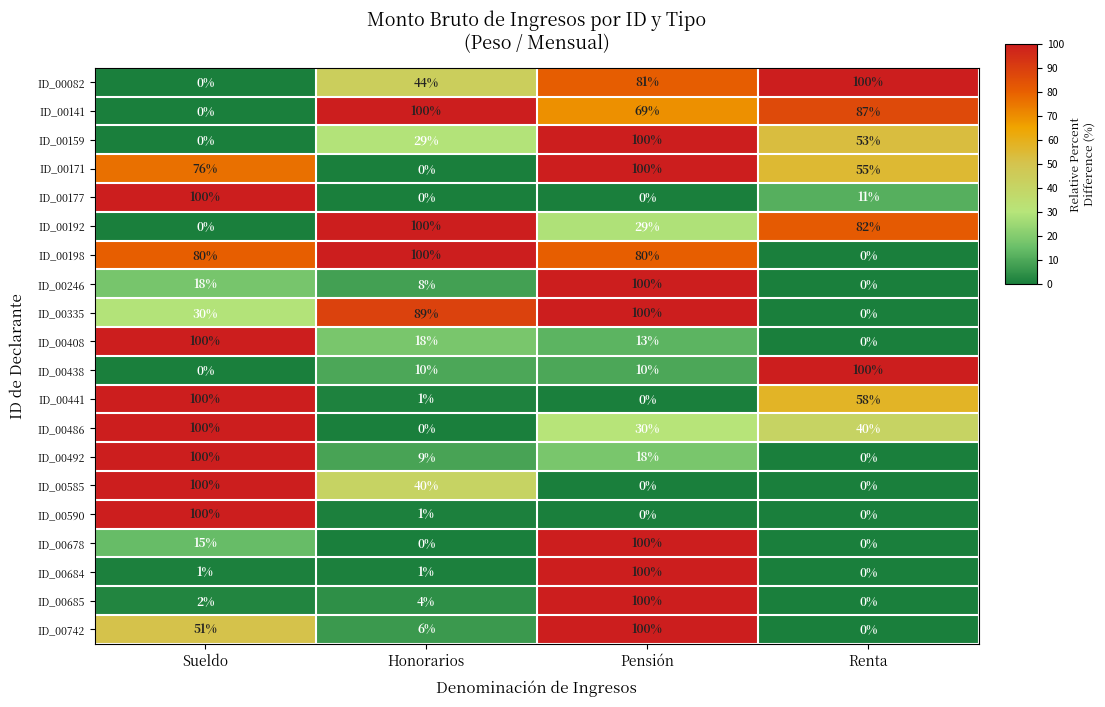

What is the average value of the ID_00678 series?

29